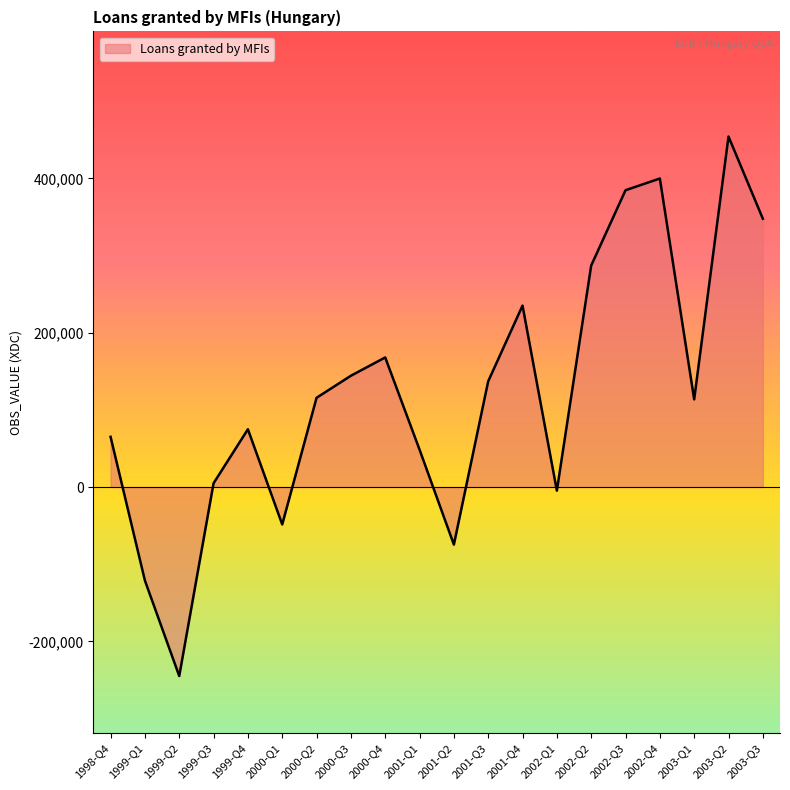

What is the difference between the maximum and minimum values?

699063